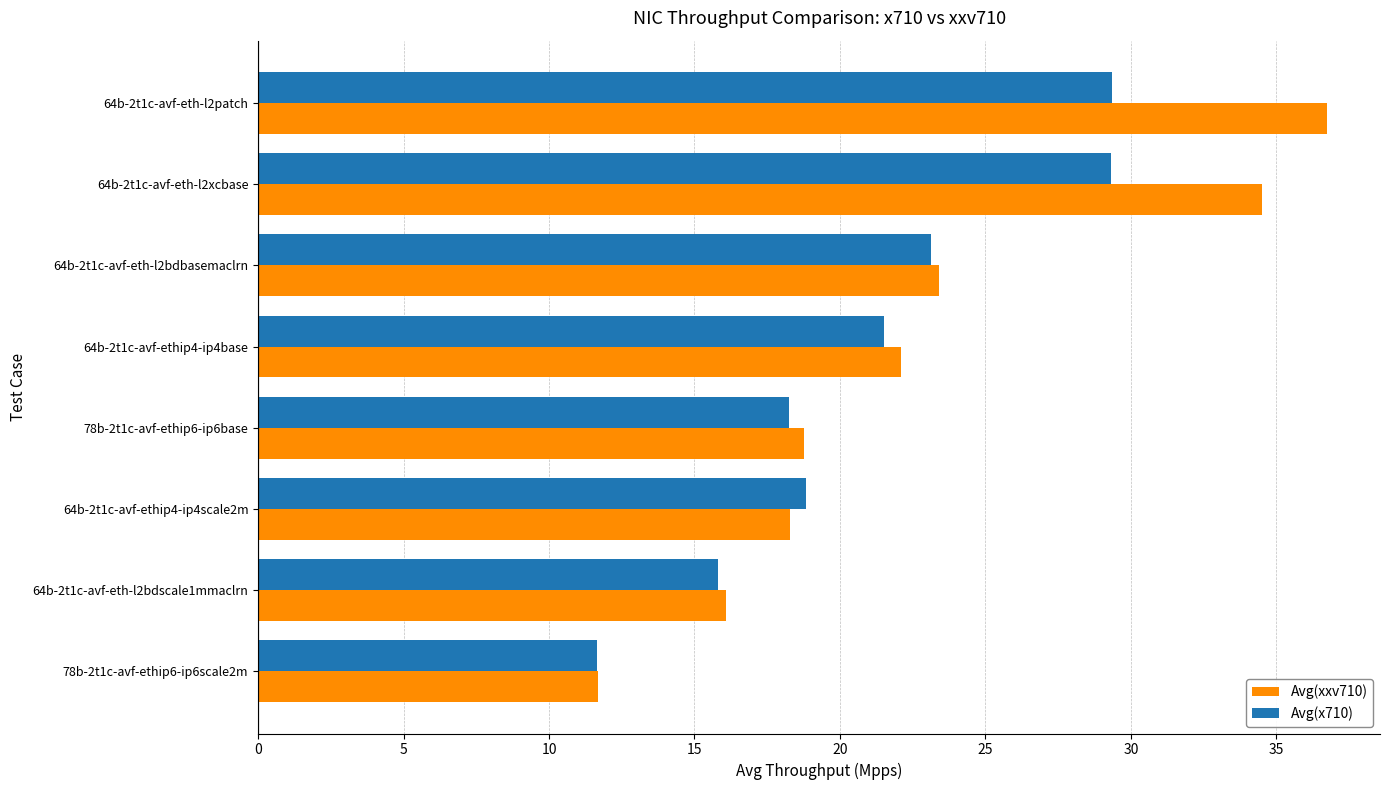

True or false: Avg(x710) has a value of 21.5 at 64b-2t1c-avf-ethip4-ip4base.

True